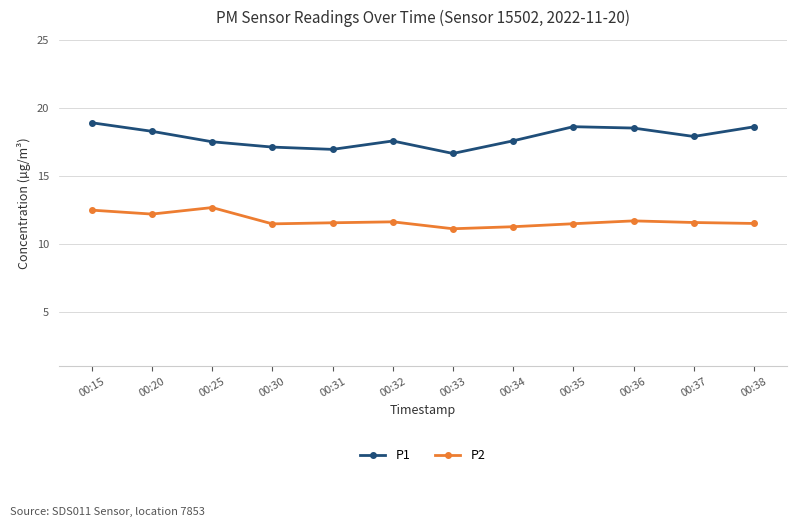

What is the value of the P1 point at the 6th from the left?

17.6